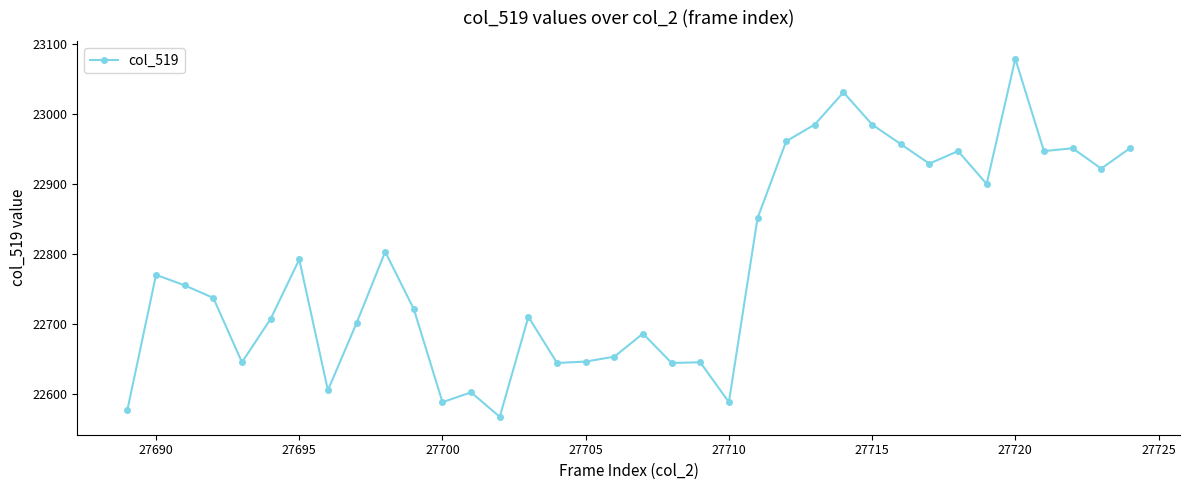

What is the difference between the maximum and minimum values?

512